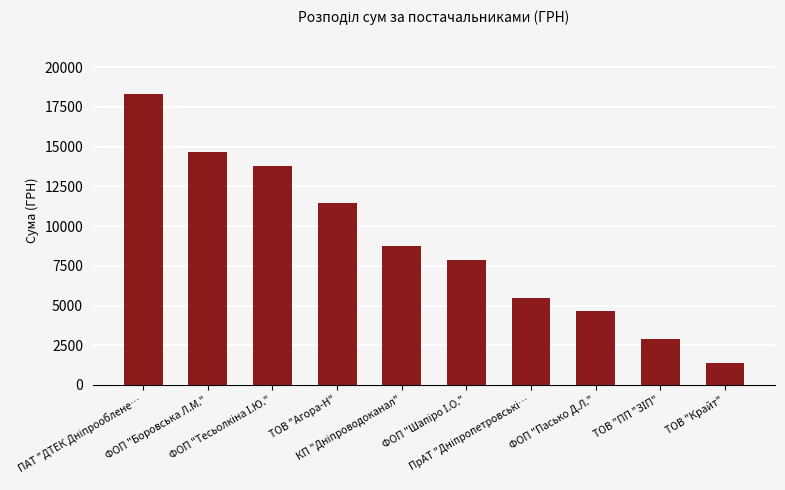

How many series are shown in this chart?

1